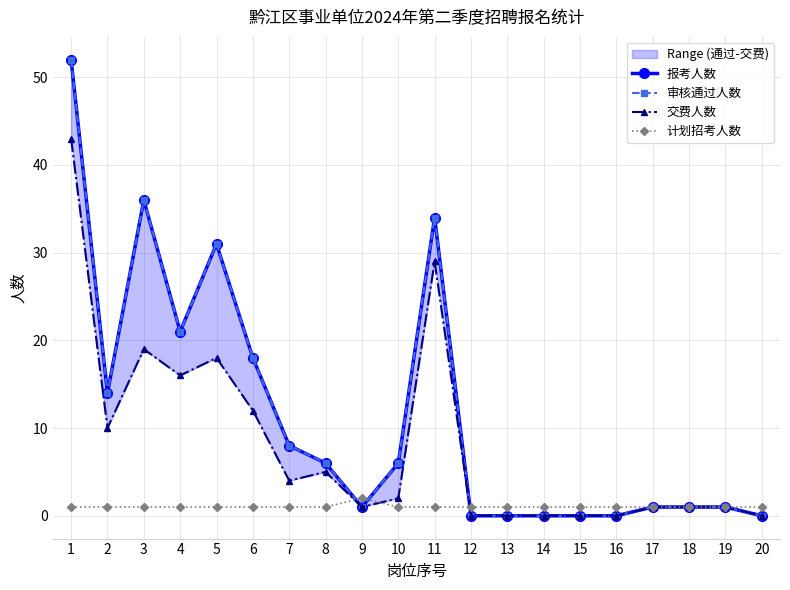

After their last crossing, which series has the higher values: 计划招考人数 or 报考人数?

计划招考人数